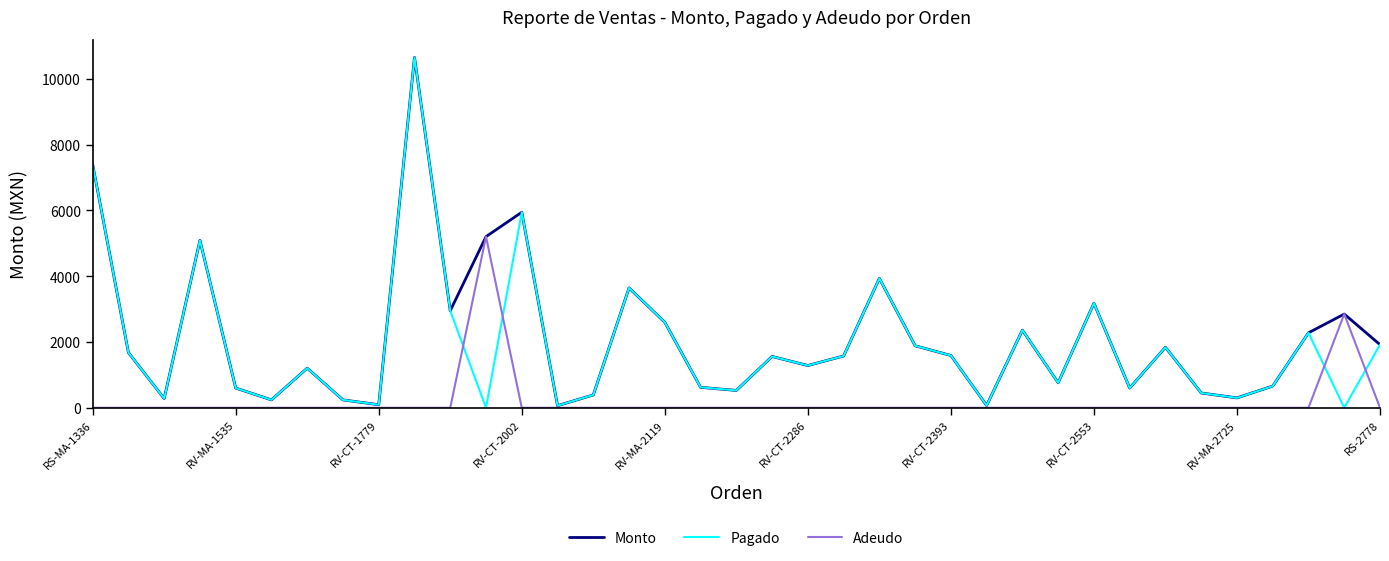

What is the greatest value displayed?

10655.0